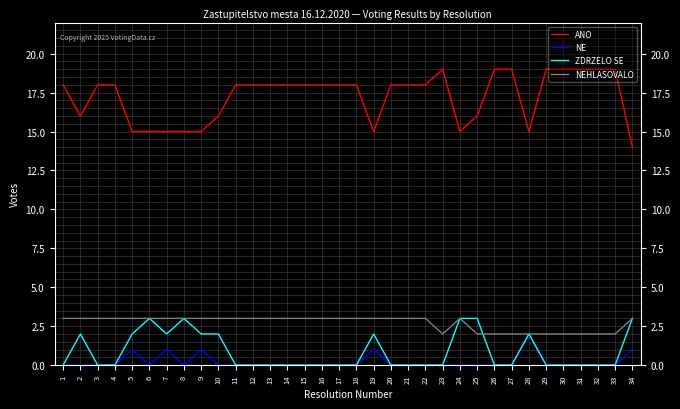

Which series has the widest spread of values?

ANO